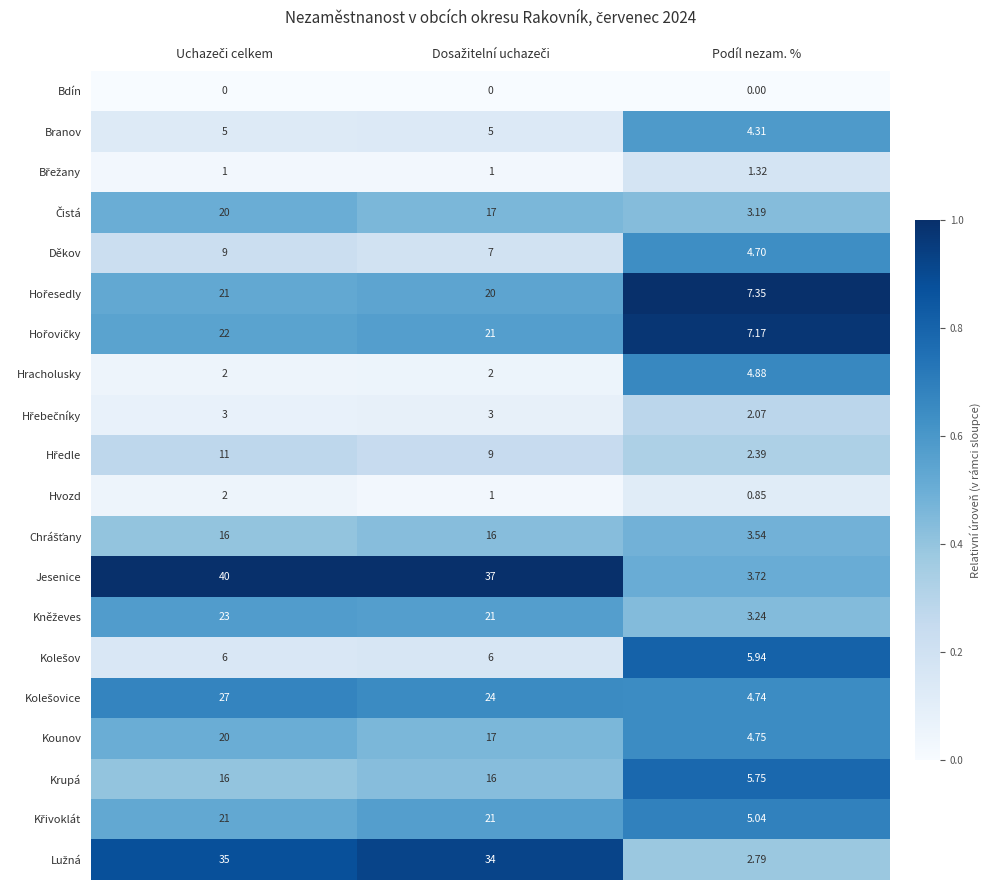

At which label does Kounov reach its minimum?

Podíl nezam. %